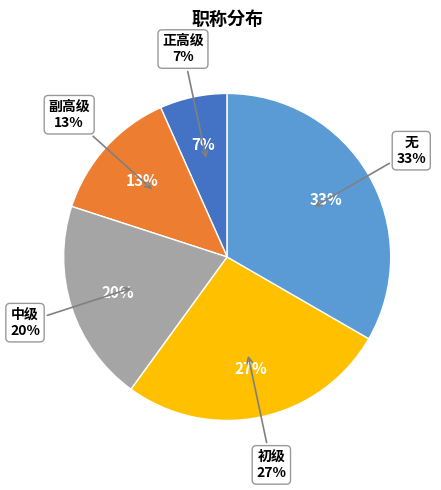

To the nearest percent, what portion does 中级 represent?

20%